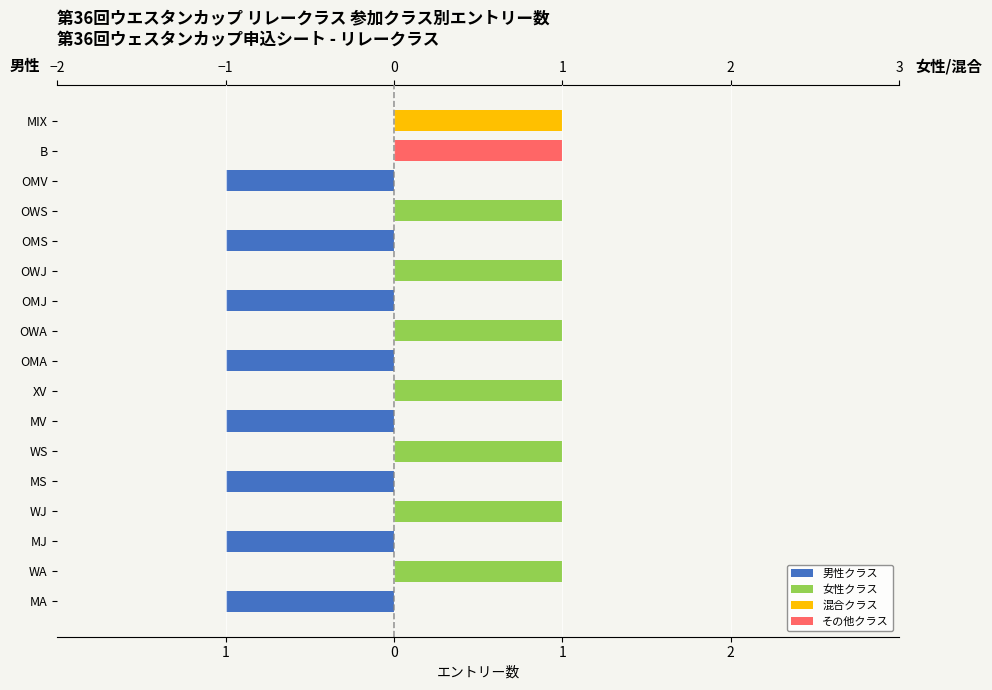

Which series has the widest spread of values?

男性クラス